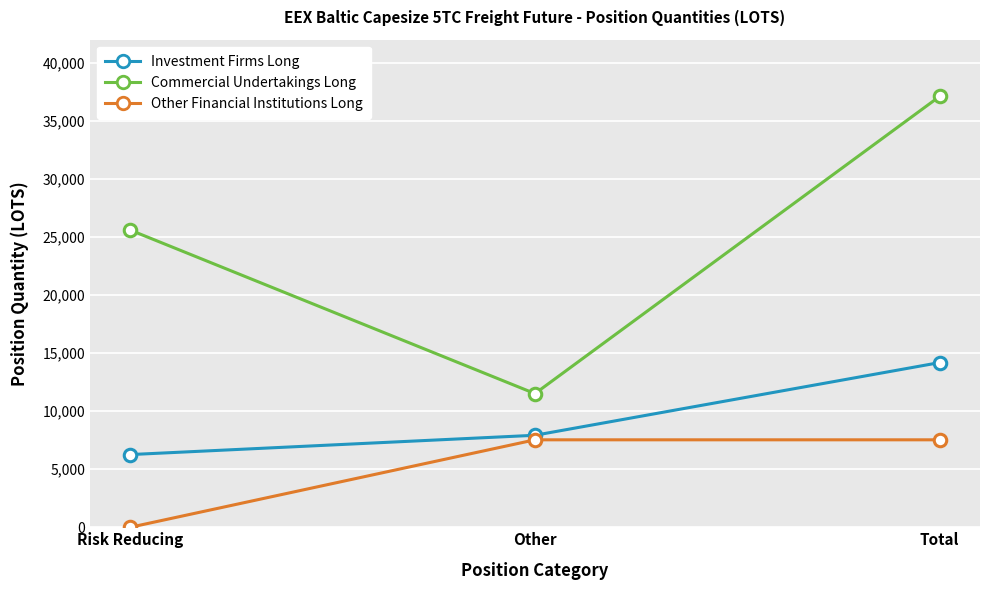

Which category has the lowest value in the Investment Firms Long series?

Risk Reducing